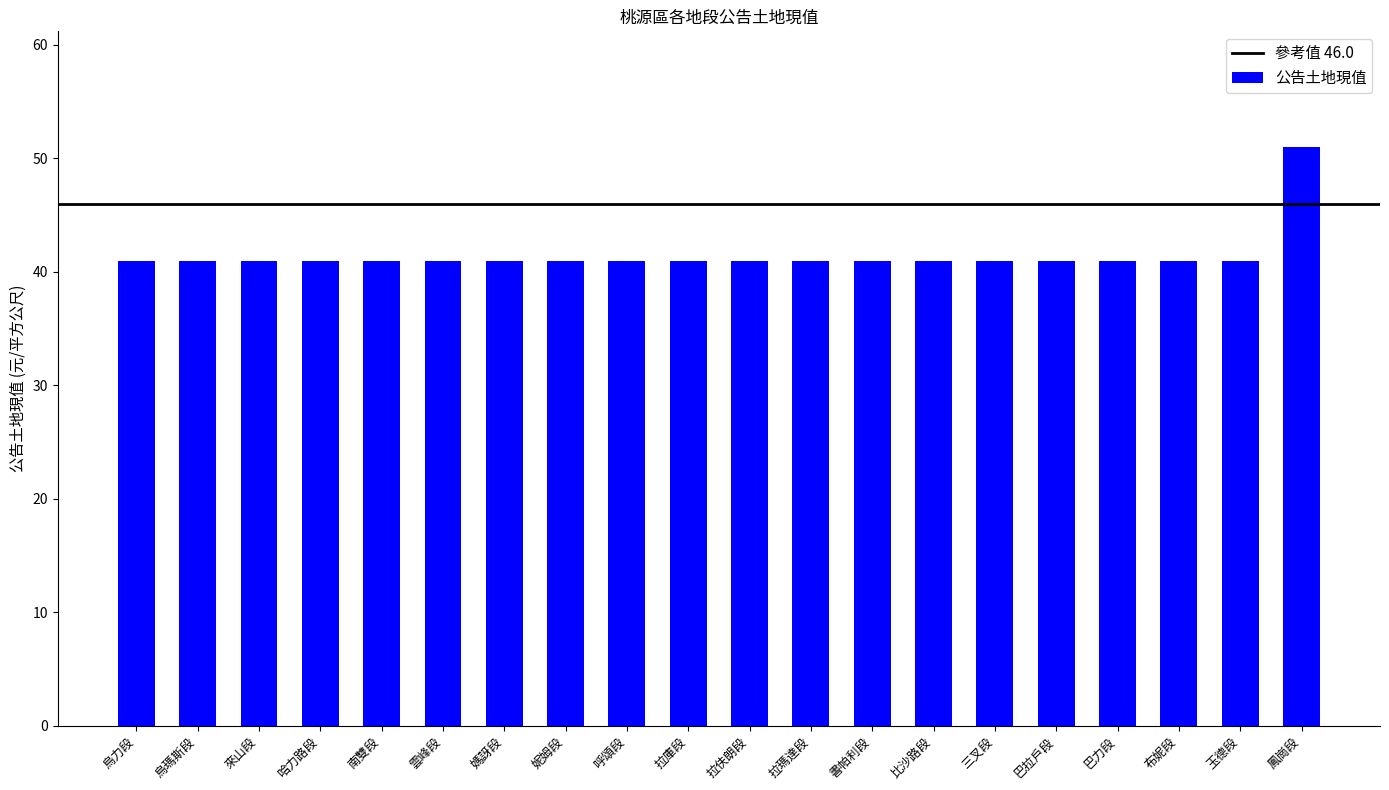

What is the sum of all values?

830